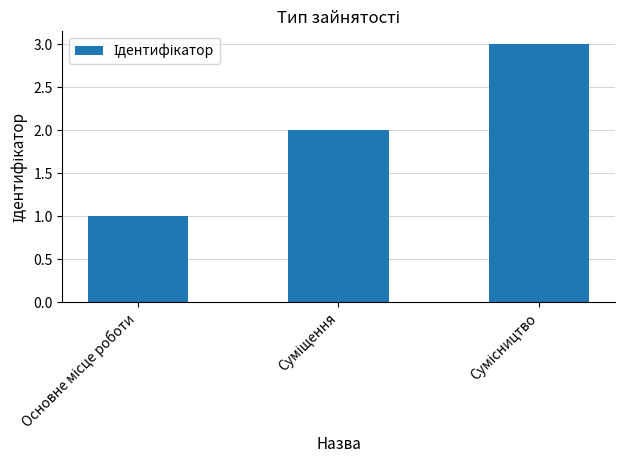

What is the sum of all values?

6